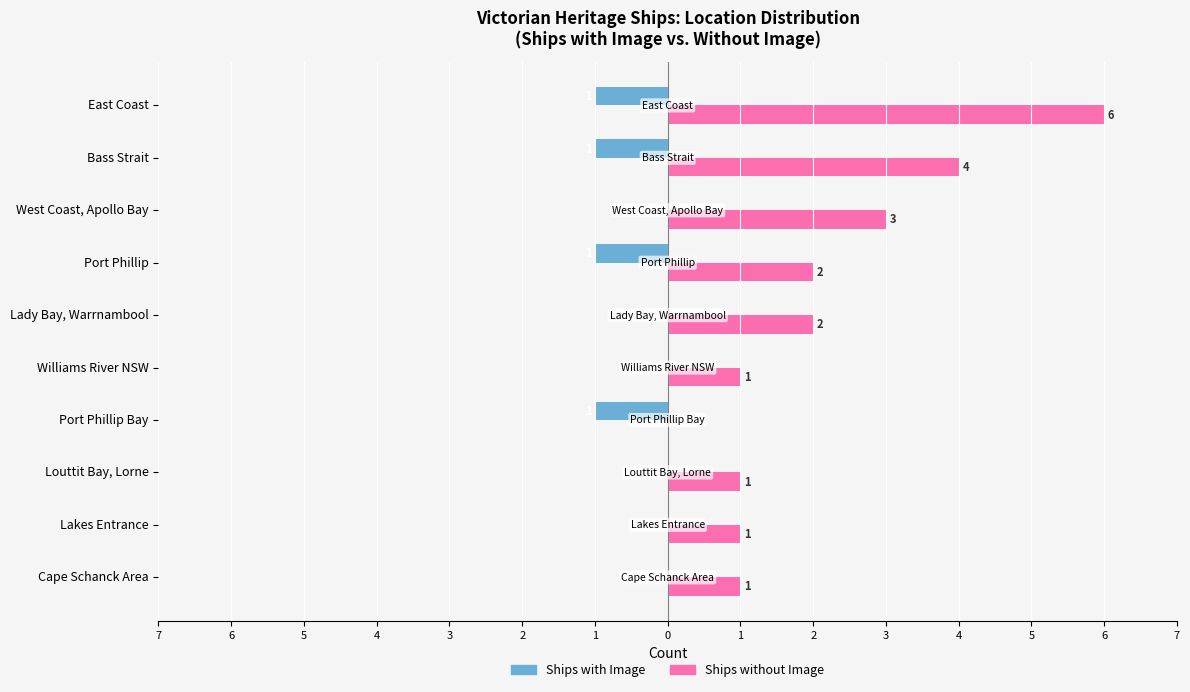

What are all the series names shown in the legend?

Ships with Image, Ships without Image